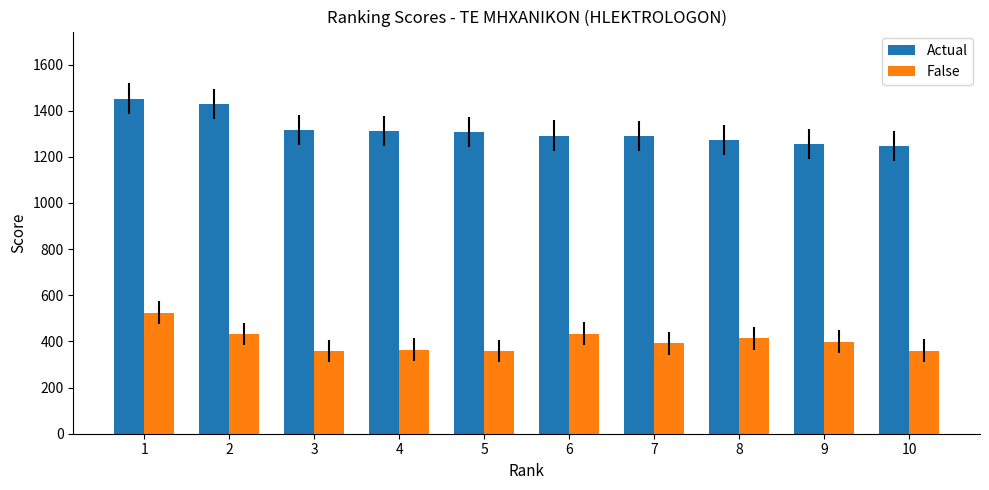

Count the number of categories in the chart.

10